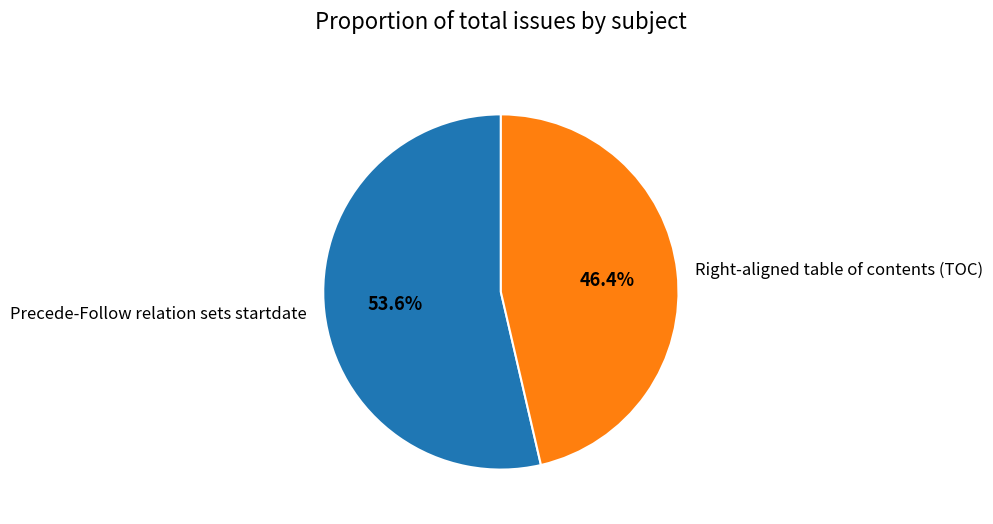

To the nearest percent, what is the average slice percentage?

50%